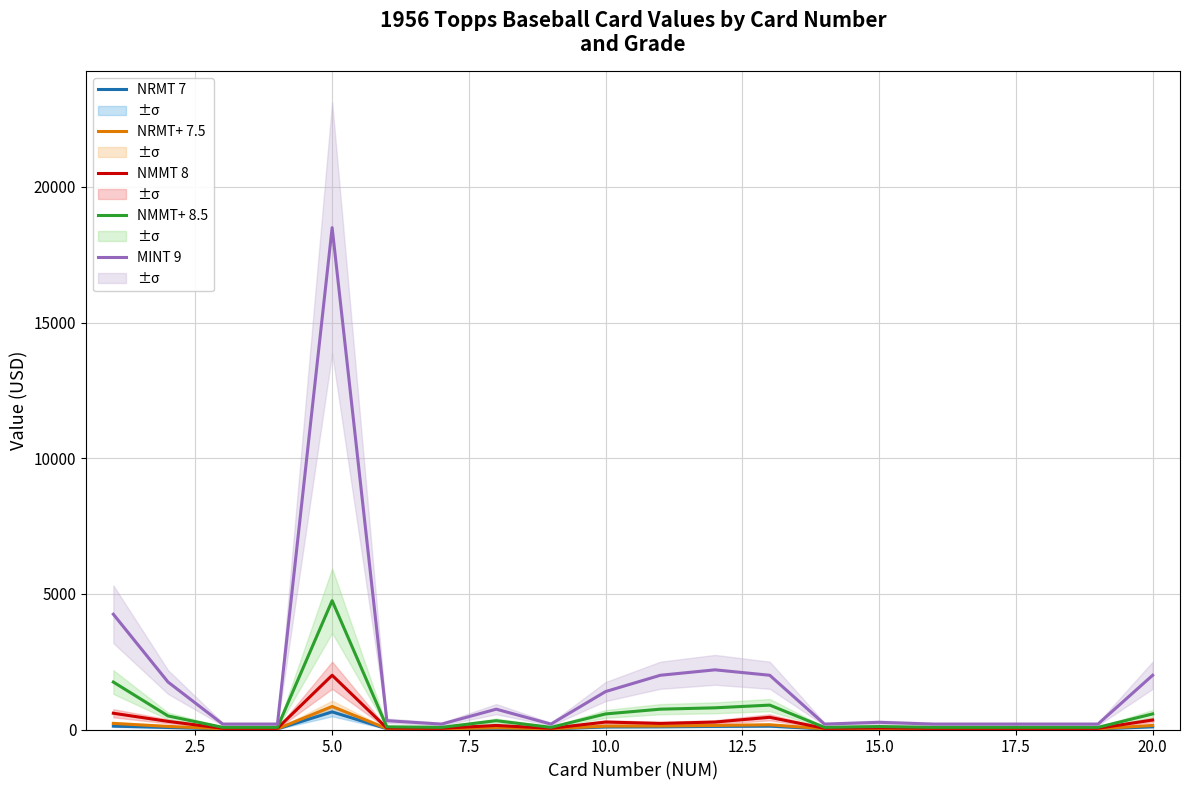

True or false: MINT 9 and NMMT 8 intersect in this chart.

False